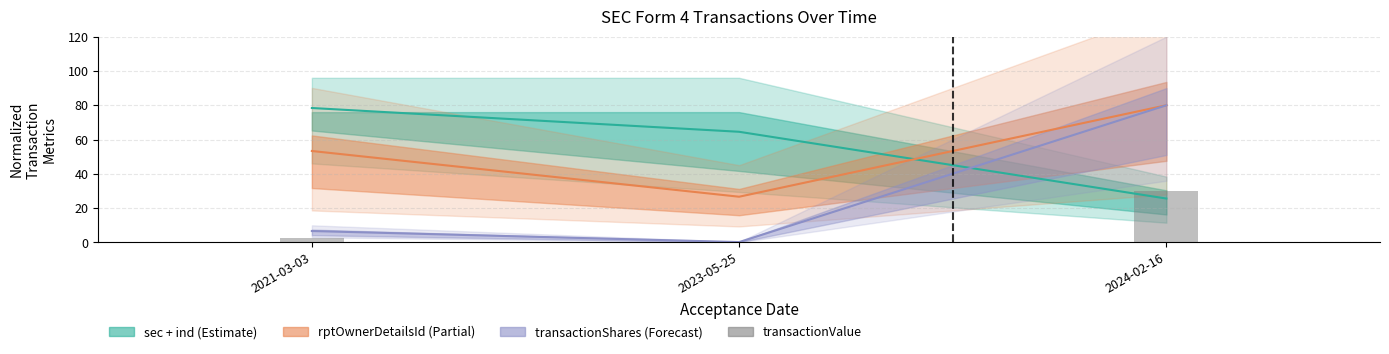

List the labels in order of value, largest first.

2024-02-16, 2021-03-03, 2023-05-25